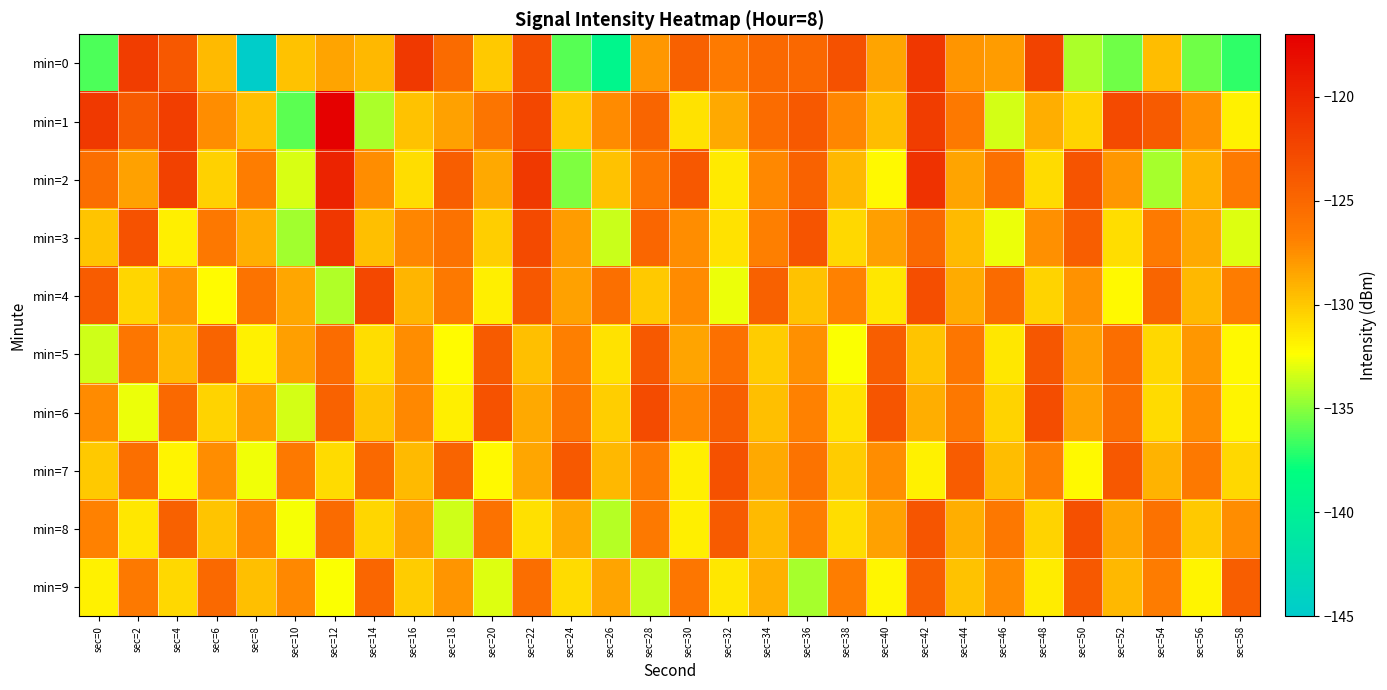

Which has a higher value, sec=56 or sec=6?

sec=6